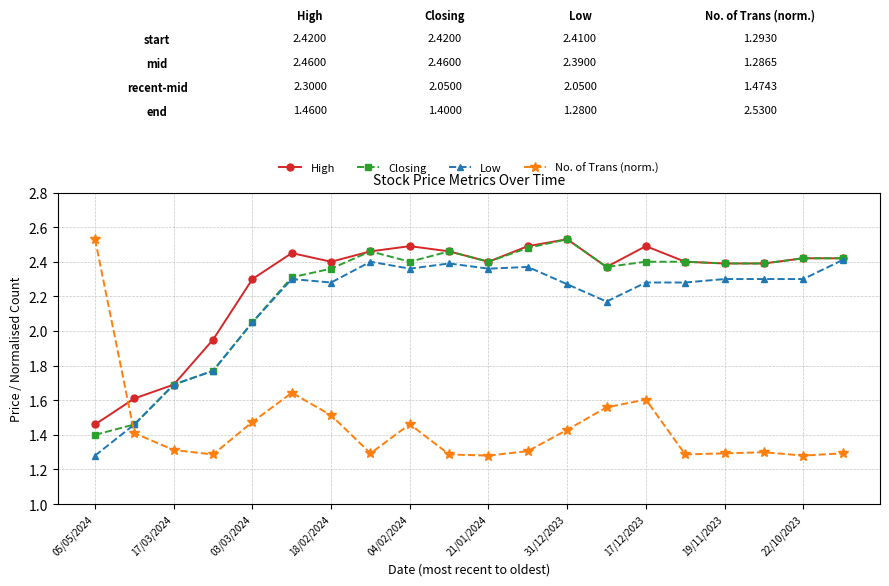

At how many categories does at least one series exceed 2?

17